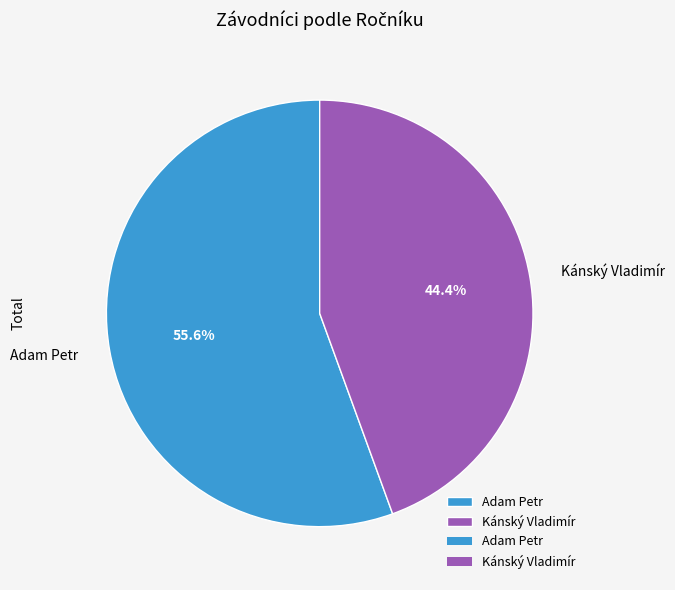

Is there a majority slice in this chart?

Yes